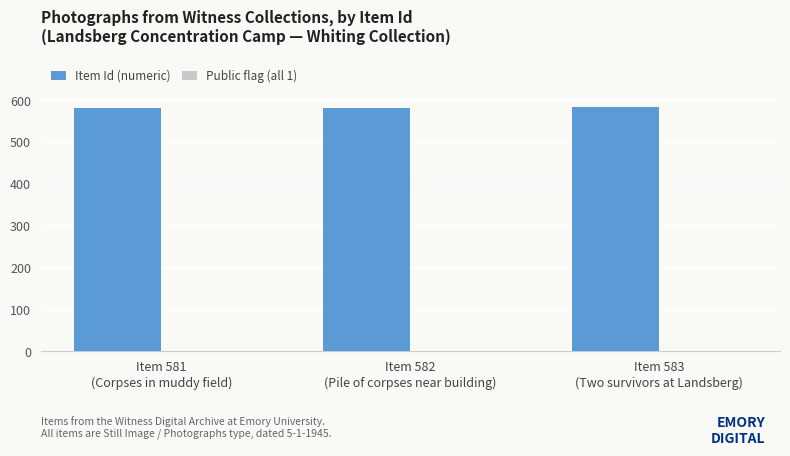

What is the sum of all values?

1746